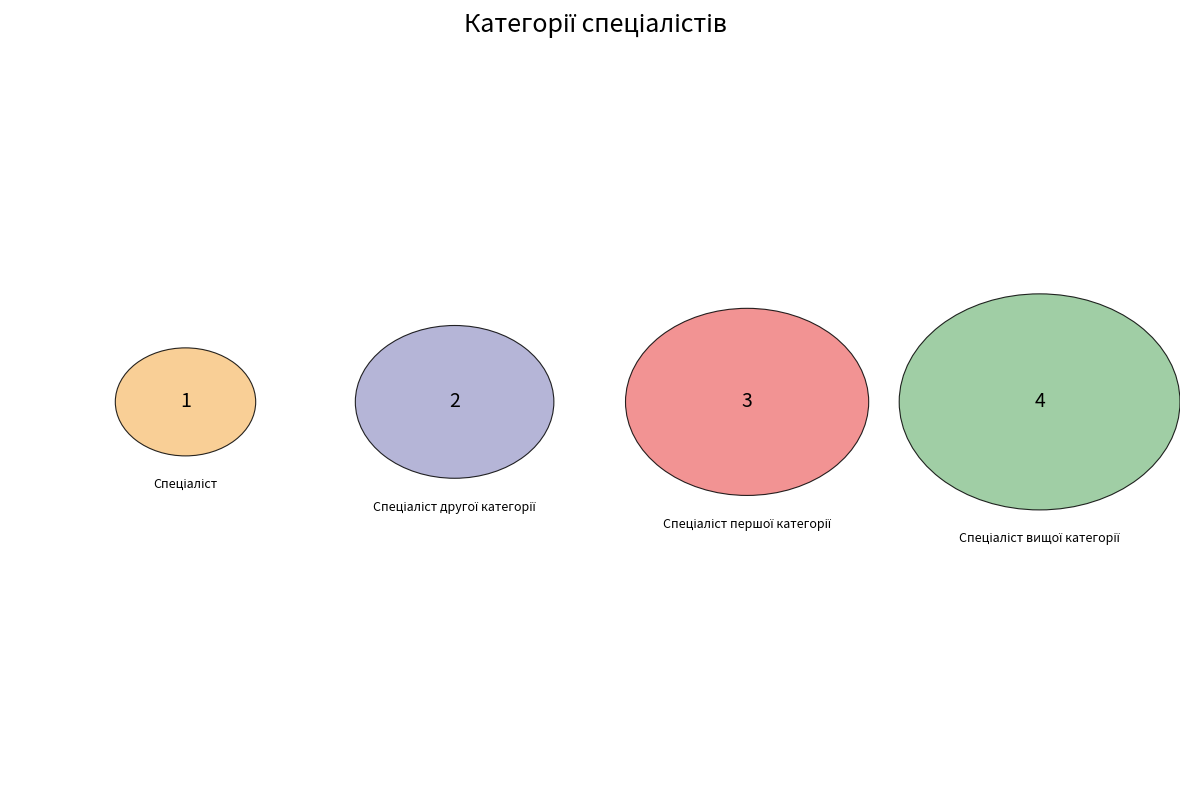

To the nearest percent, what is the average slice percentage?

25%